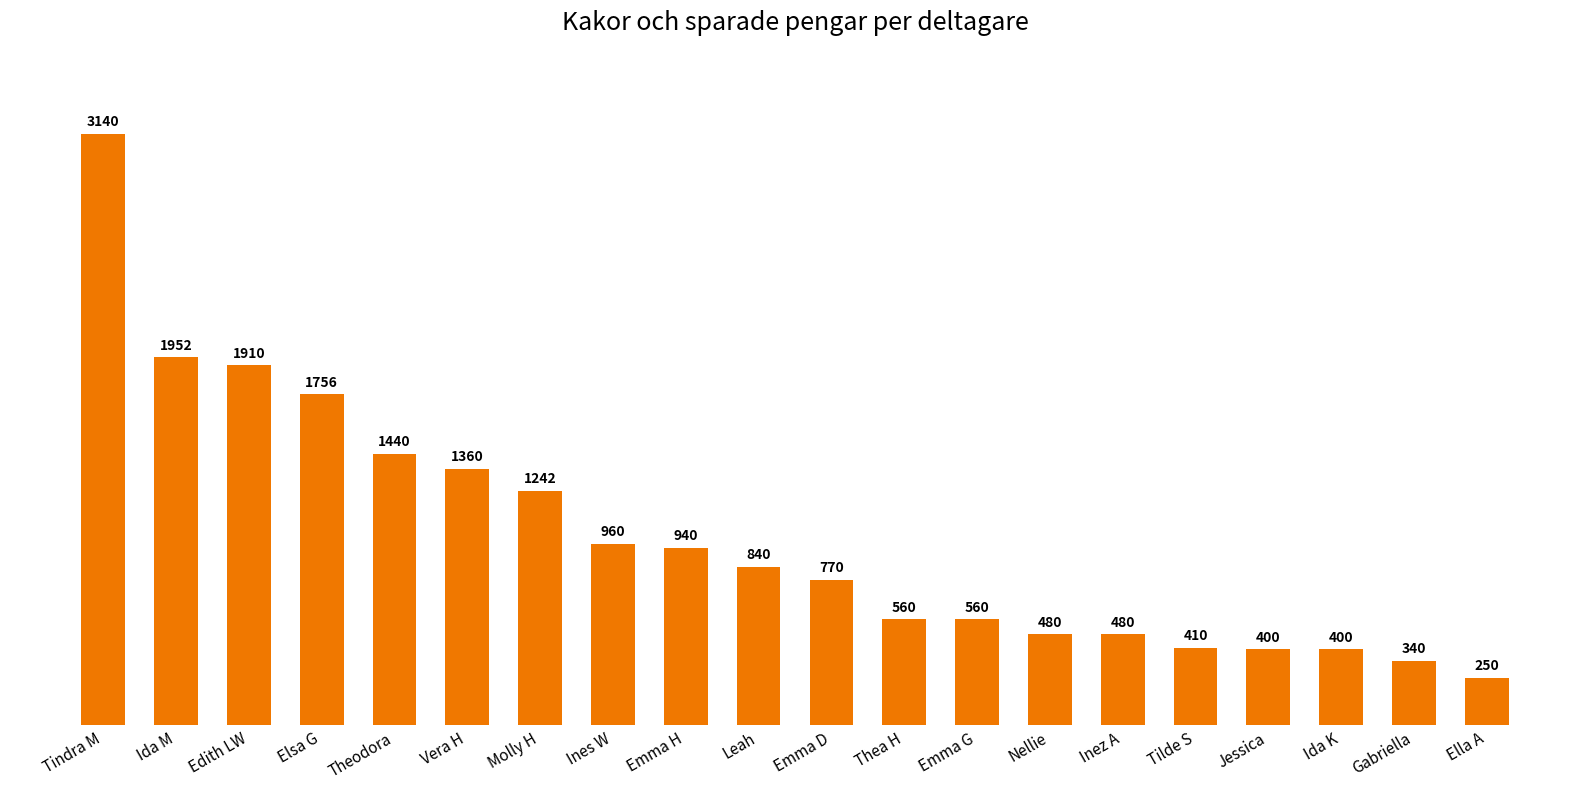

Read the value at Ida K.

400